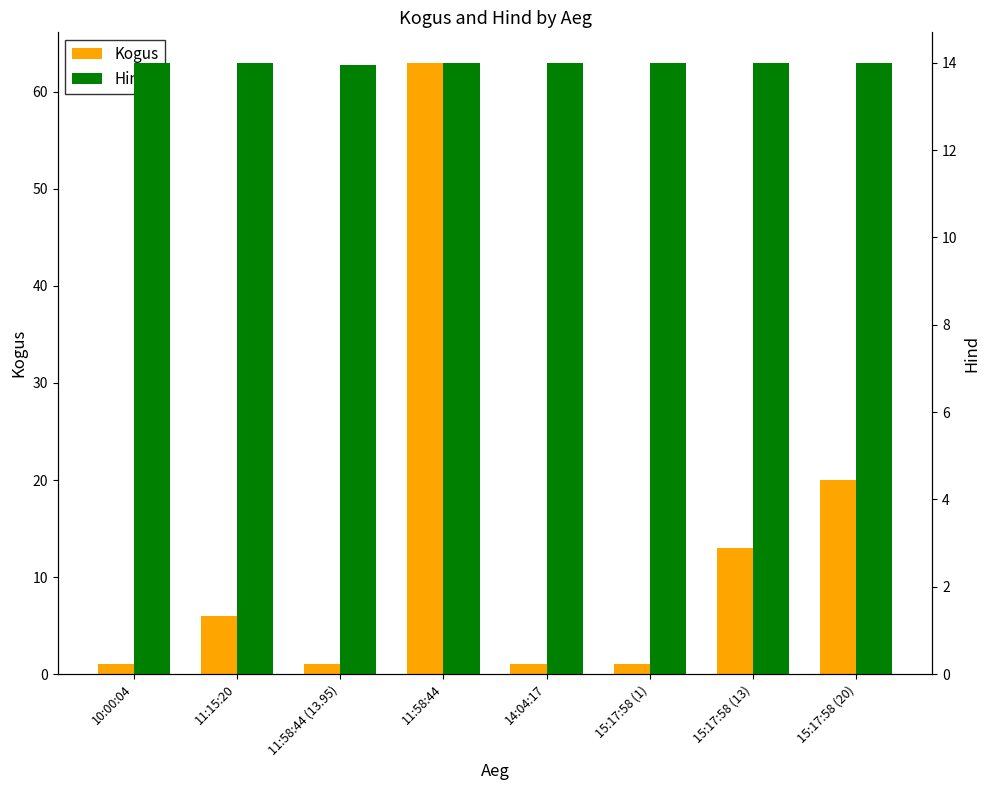

What are all the series names shown in the legend?

Kogus, Hind